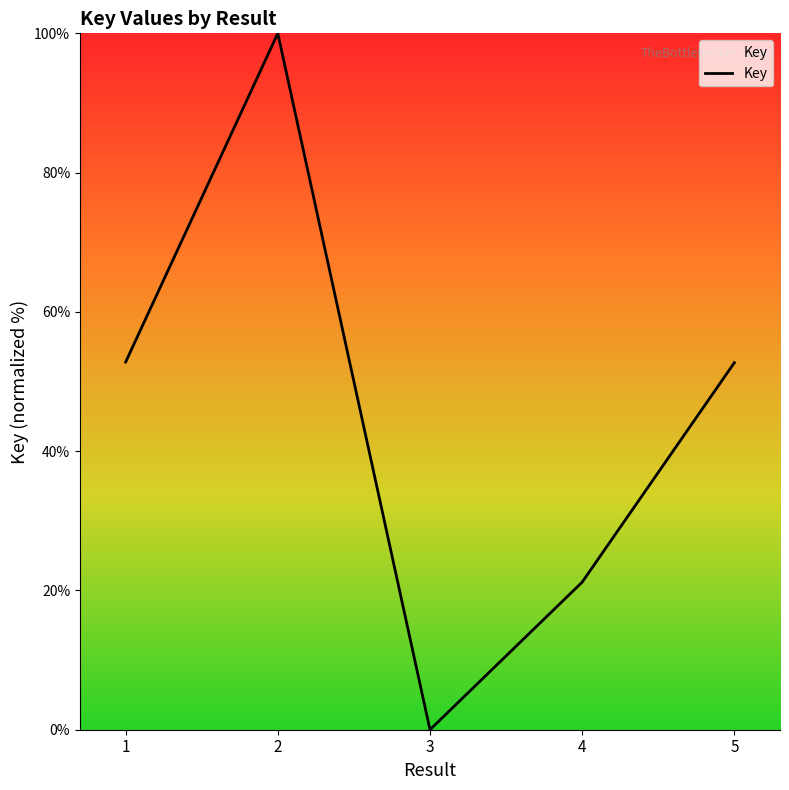

What is the change in value from 1 to 2?

+47.2